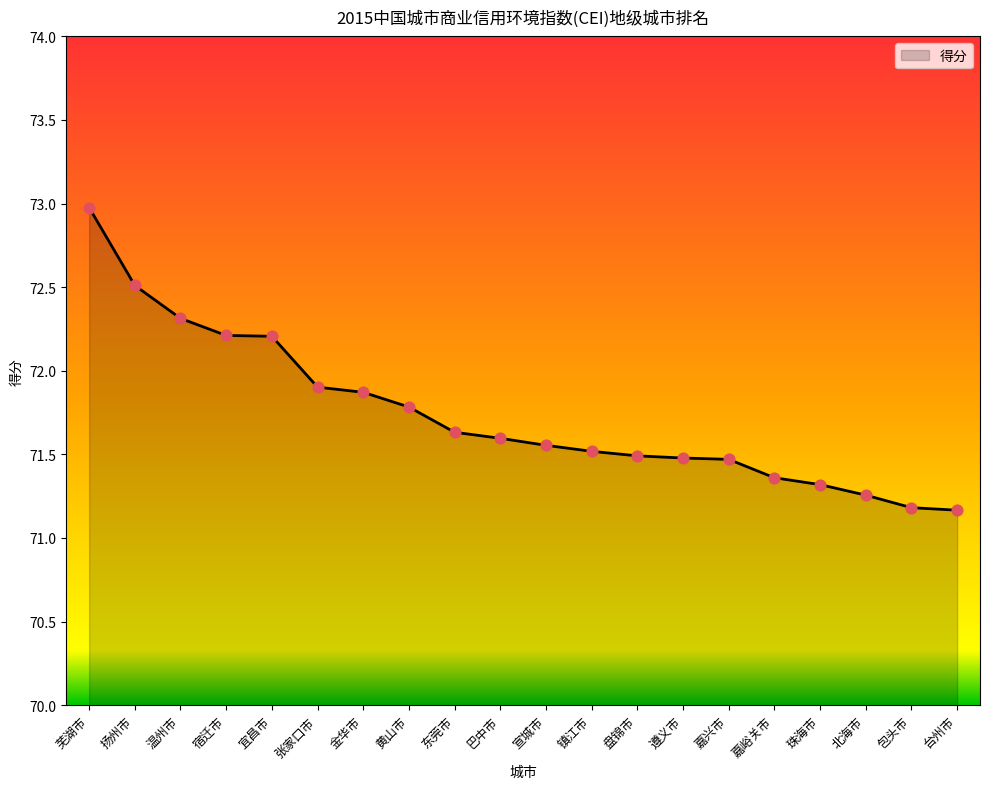

Which has a higher value, 东莞市 or 扬州市?

扬州市